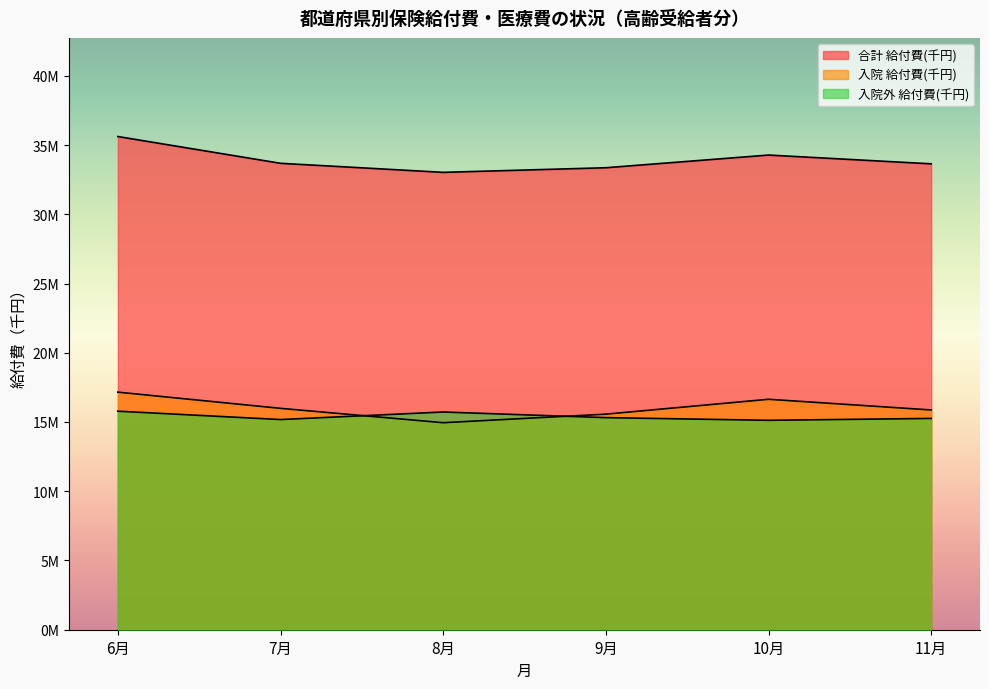

Where is the first local maximum for 入院 給付費(千円)?

10月